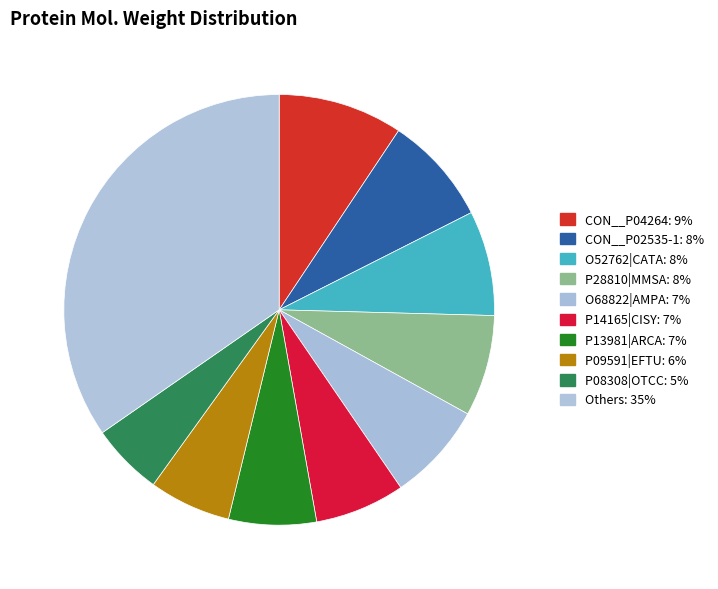

How many segments does this pie chart have?

10